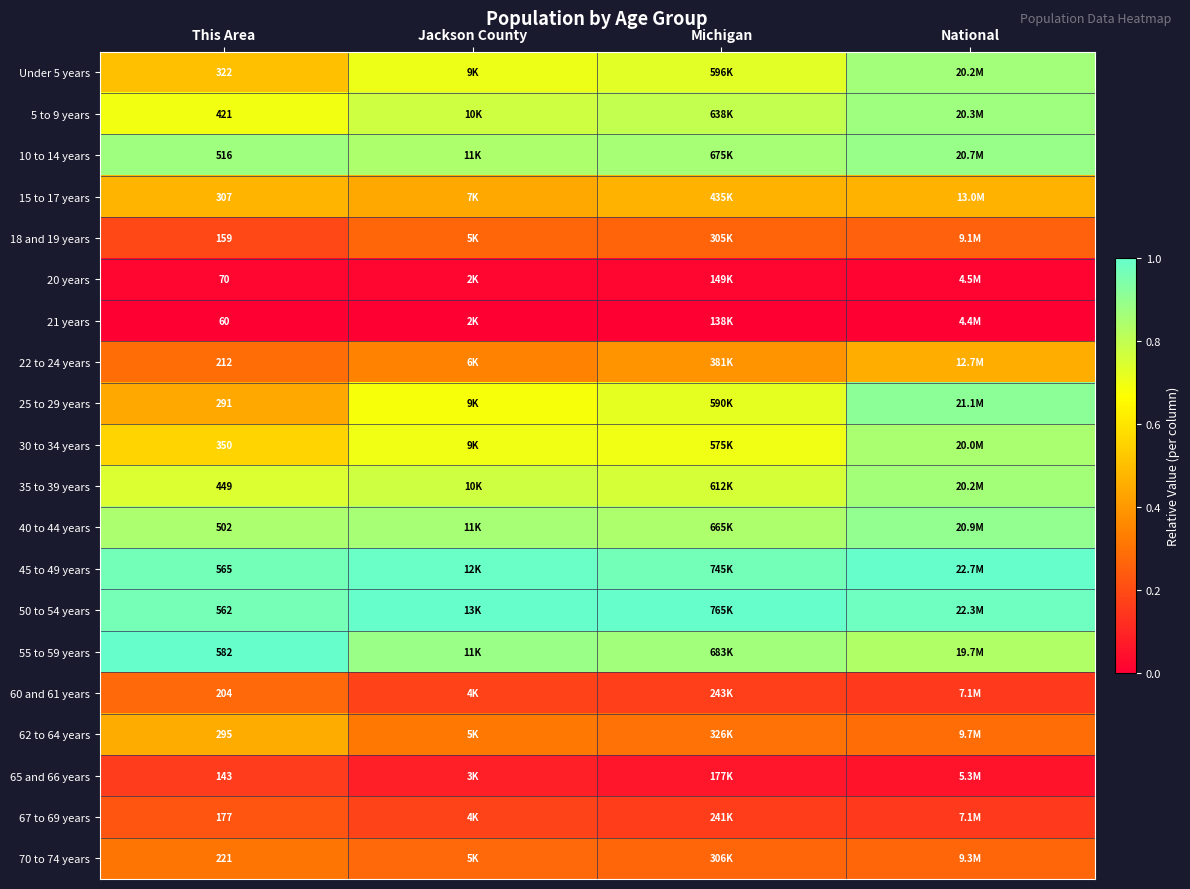

Is the value of 55 to 59 years at This Area greater than the value of 15 to 17 years at This Area?

Yes